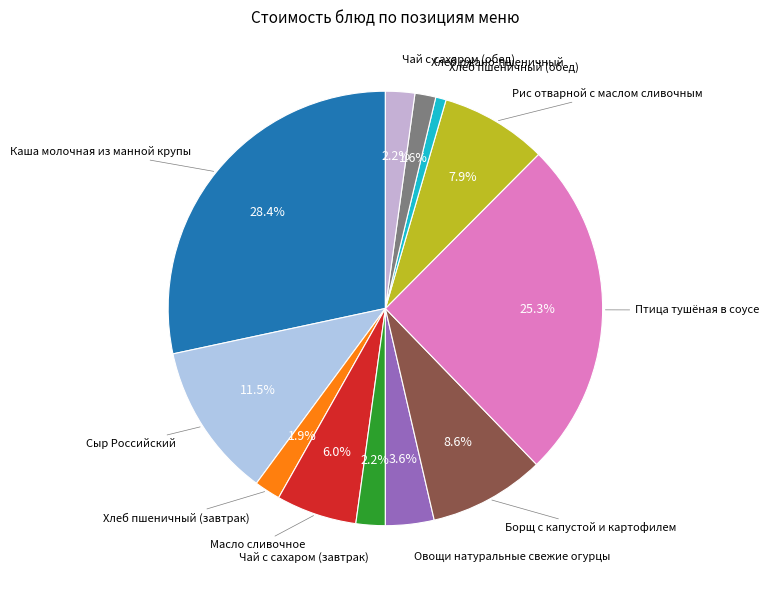

How many slices are in this pie chart?

12